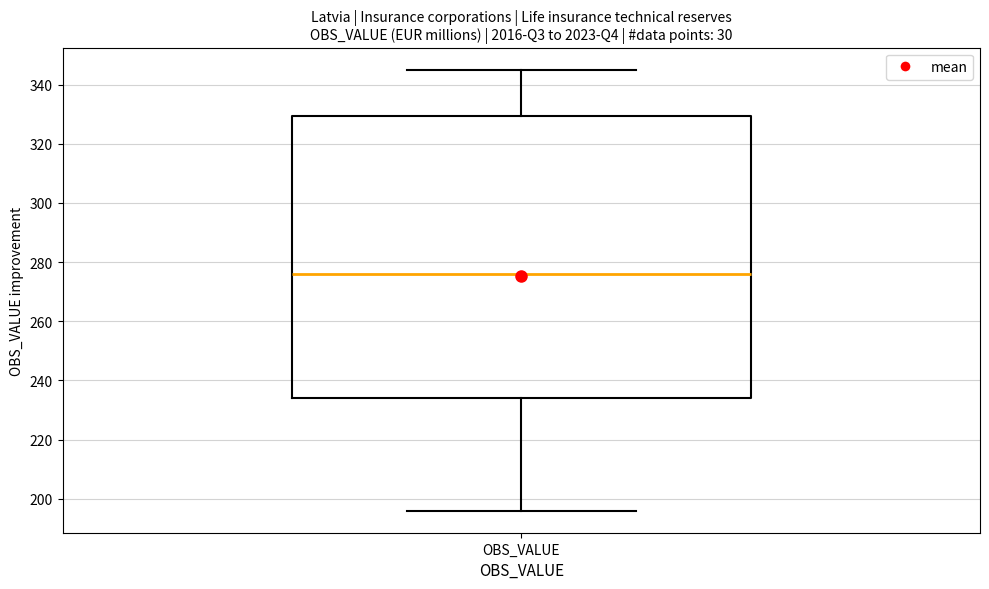

Transcribe this box plot: give where the median line is, the range the box spans, and where the two whiskers end, as read against the y-axis. The values are not printed on the chart, so give them approximately, as read against the axis.

median 276, box 234 to 330, whiskers 196 to 346